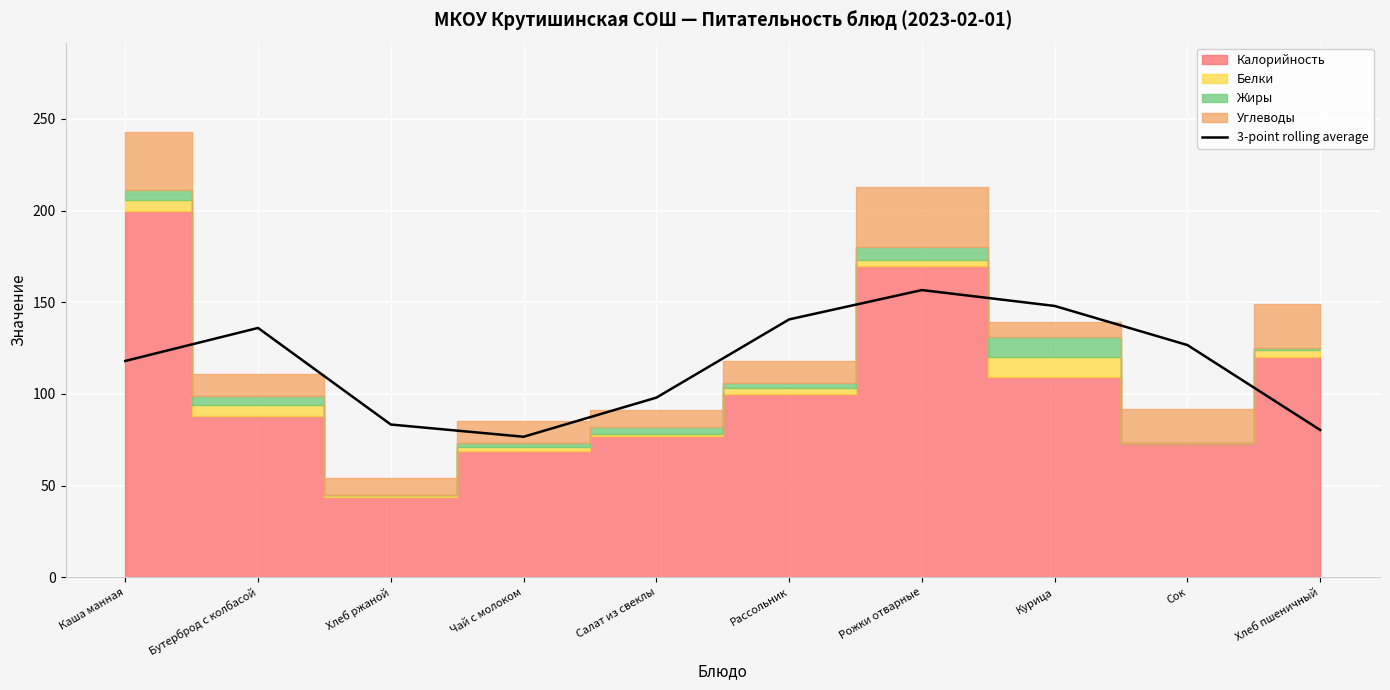

Reading left to right, extract all data points from this chart.

118.0	136.0	83.3	76.7	98.0	140.7	156.7	148.0	126.7	80.3